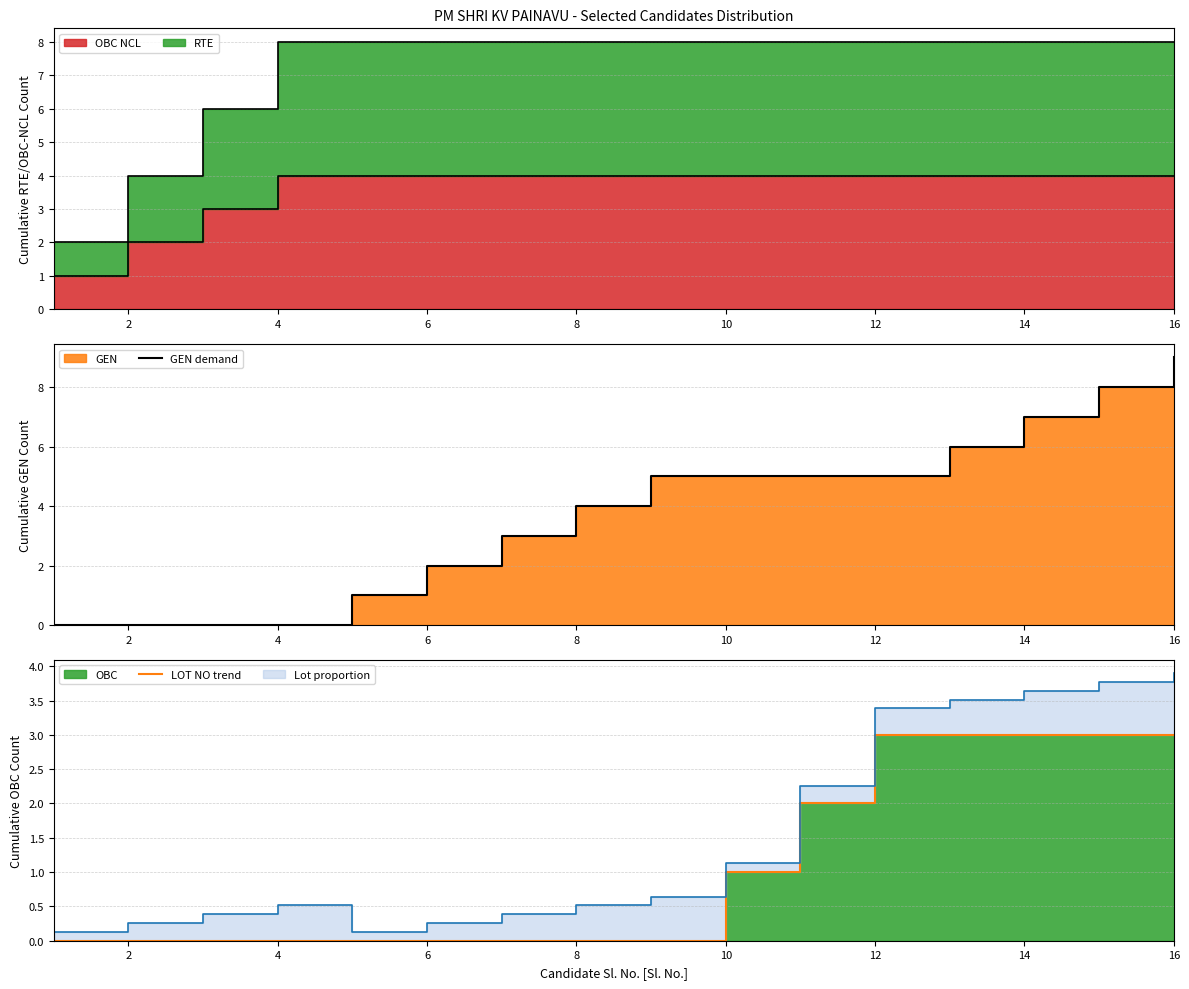

True or false: LOT NO trend and GEN demand intersect in this chart.

False